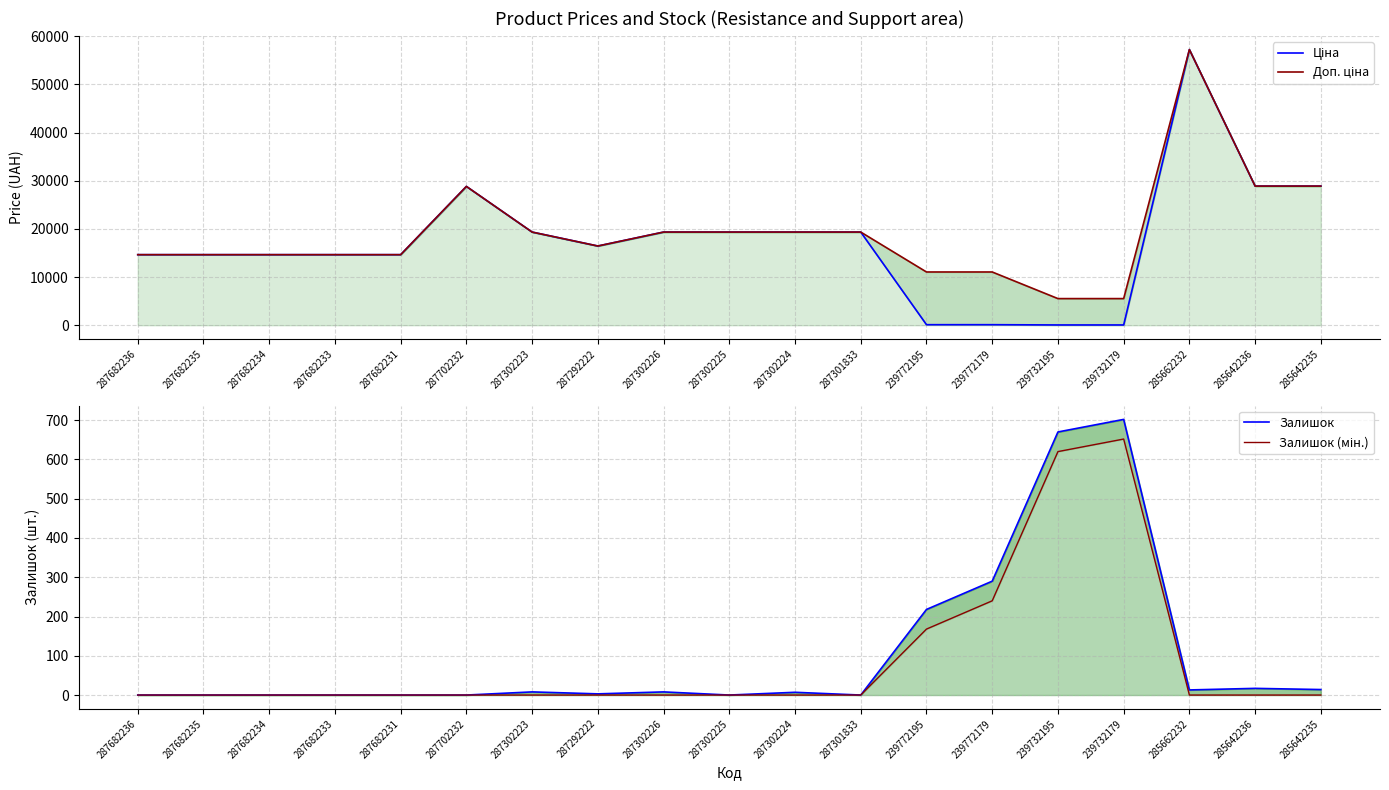

True or false: Залишок (мін.) has more than 2 points higher than both neighbors.

False